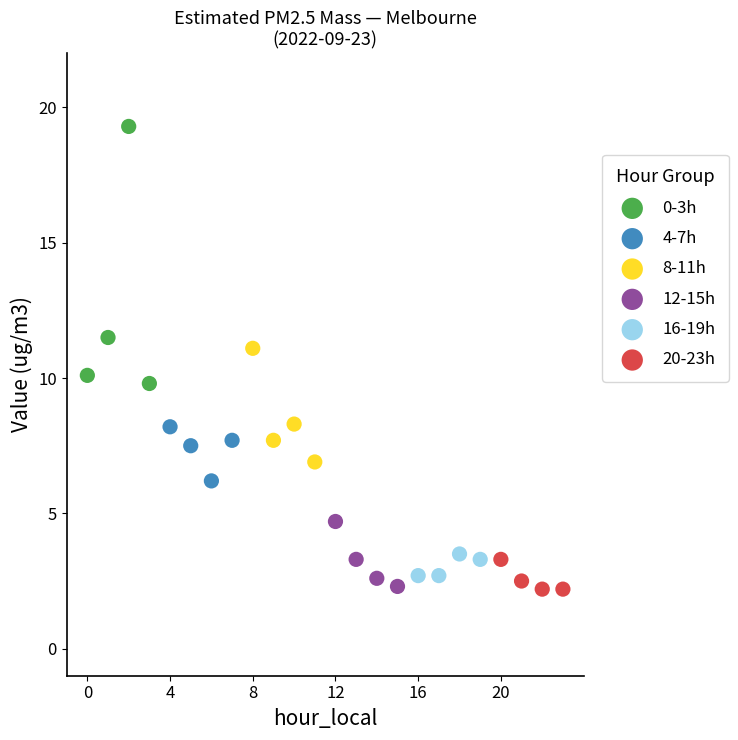

Which series contains the highest Y value?

0-3h